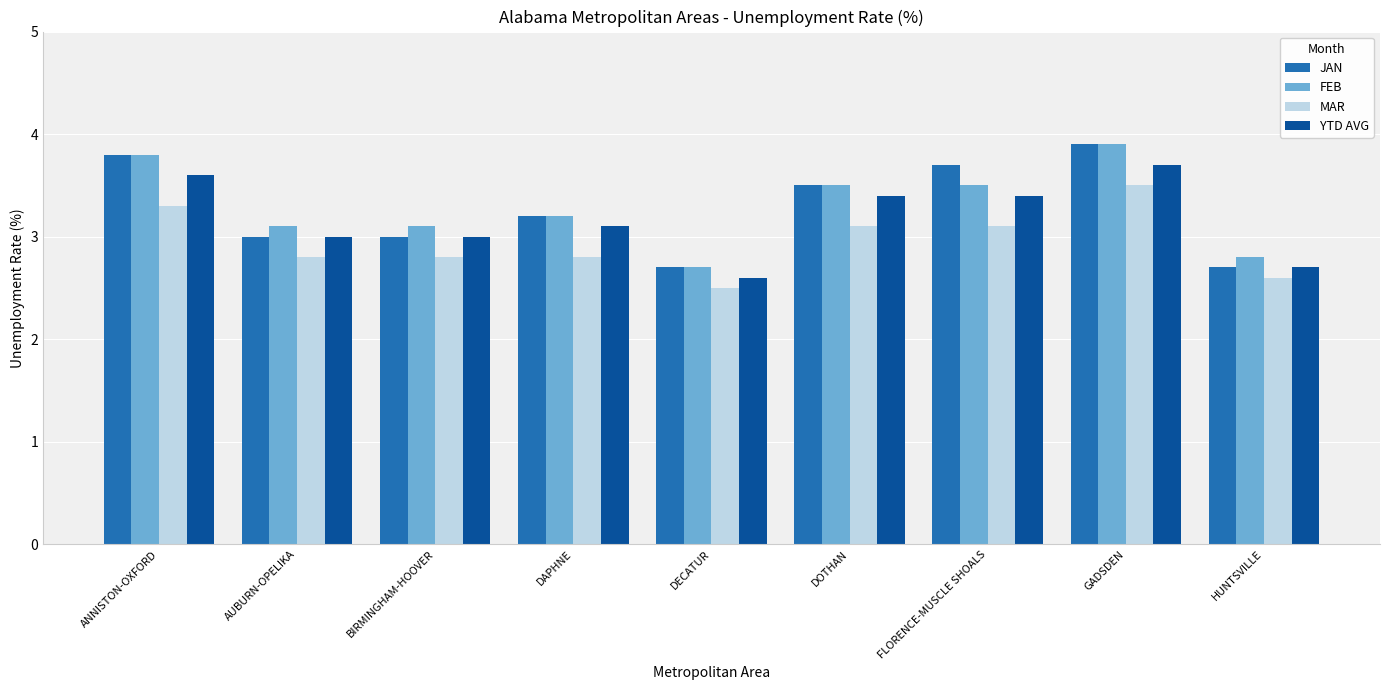

What are all the series names shown in the legend?

JAN, FEB, MAR, YTD AVG